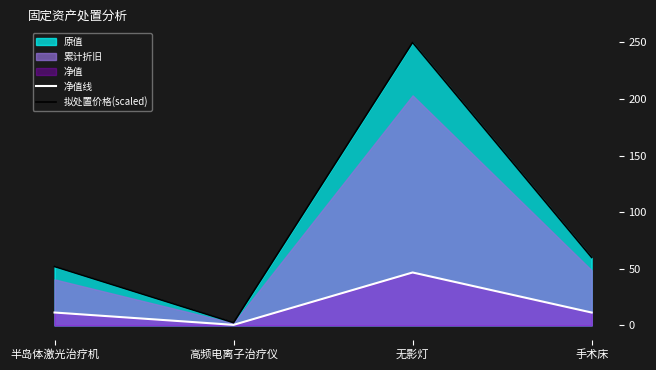

Read the 拟处置价格(scaled) value at 无影灯.

250.0